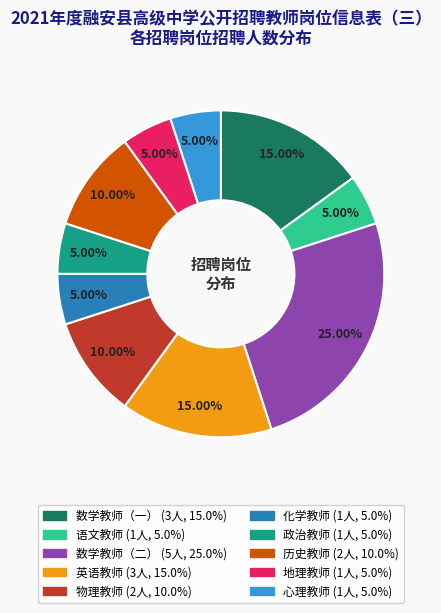

How much of the chart is everything except 数学教师（一）?

85.0%